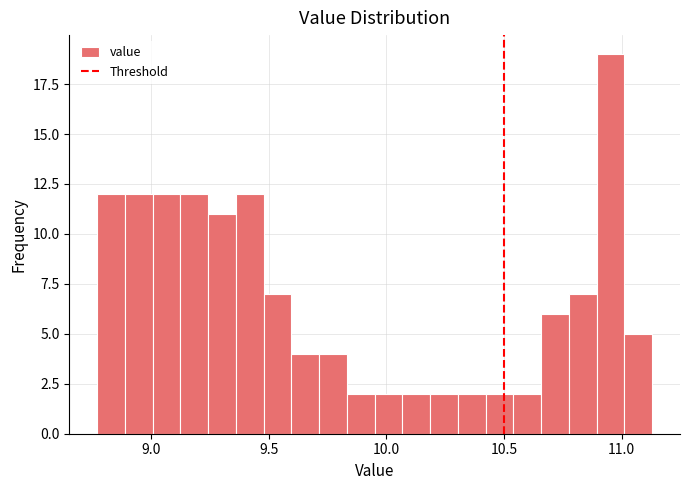

Read against the x-axis, roughly where is the centre of the tallest bar?

10.95